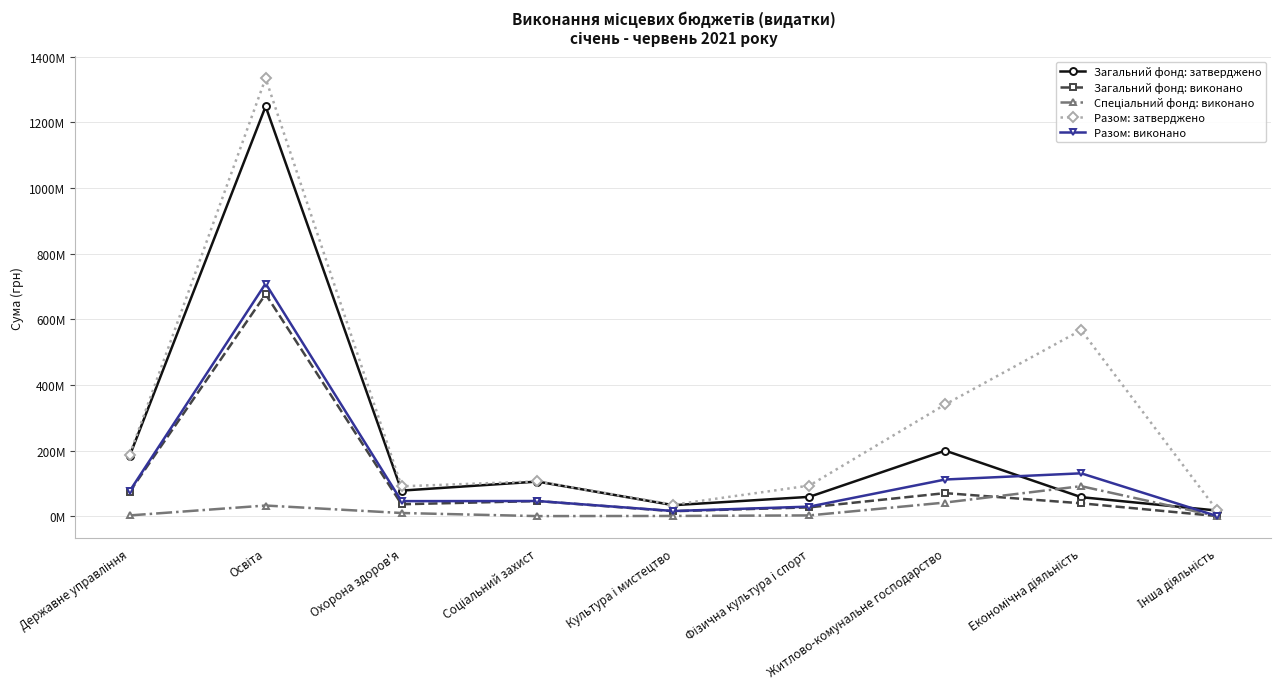

Reading right to left, what are all the values shown in this chart?

Загальний фонд: затверджено: 17044333.0	57863100.0	199755680.0	58794545.0	33362700.0	105388590.0	77830154.0	1248826604.0	184067200.0
Загальний фонд: виконано: 246835.6	39183600.1	70173091.9	26813258.1	15050368.9	45962837.7	36178550.6	676508791.9	74379993.2
Спеціальний фонд: виконано: 1914.0	91344628.5	41472322.7	2237661.2	604393.1	141695.8	9582271.9	32359364.6	2214377.6
Разом: затверджено: 17932833.0	567001861.5	340370259.0	93079500.0	34957100.0	106032690.0	90896522.0	1334476460.0	187603200.0
Разом: виконано: 248749.6	130528228.6	111645414.6	29050919.4	15654762.0	46104533.4	45760822.5	708868156.5	76594370.8